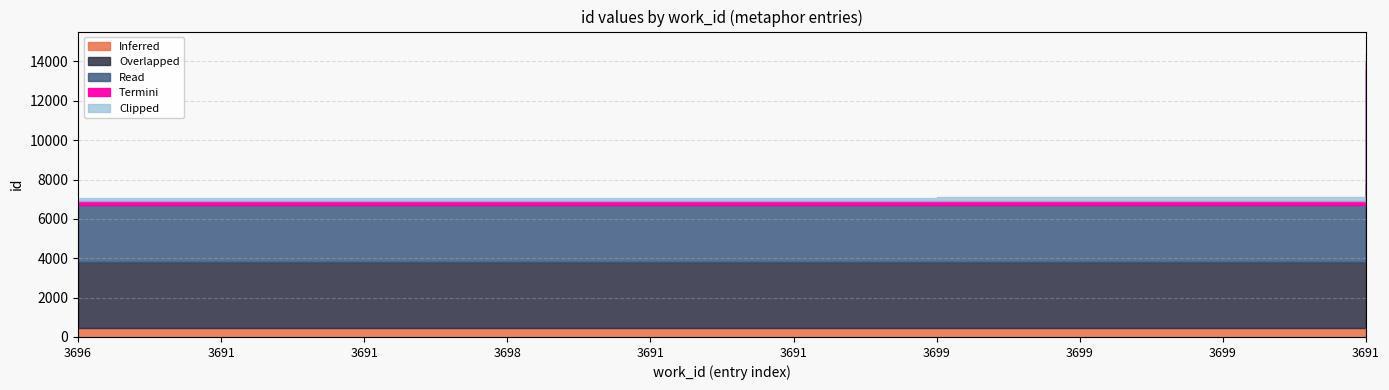

Which series has the largest range (max minus min)?

Inferred